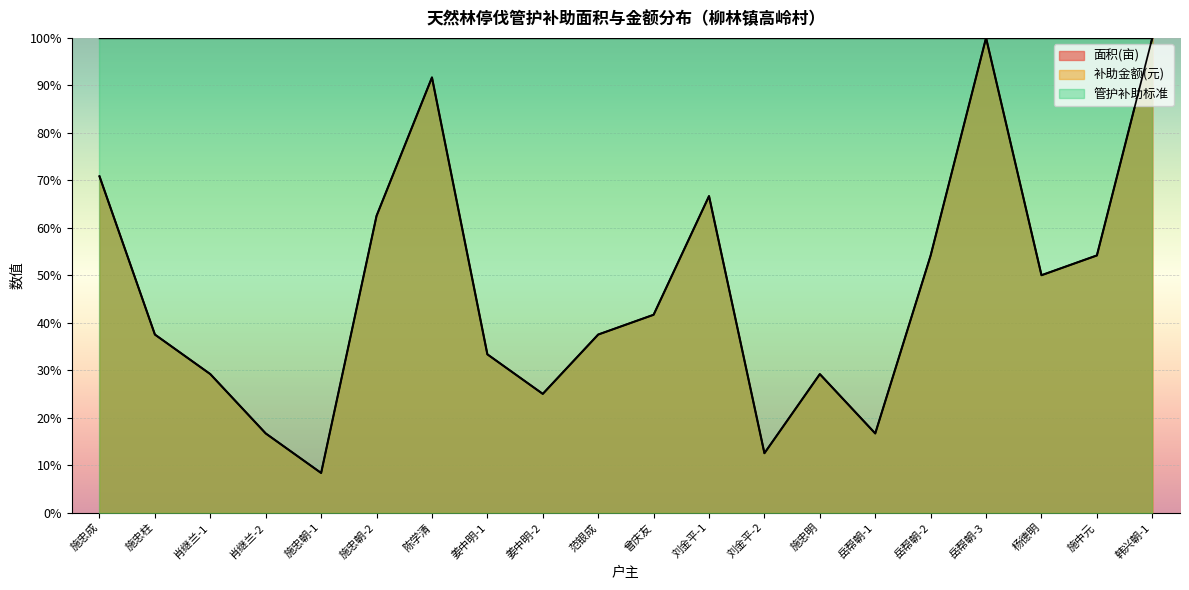

What position from the left is 岳帮朝-1?

15